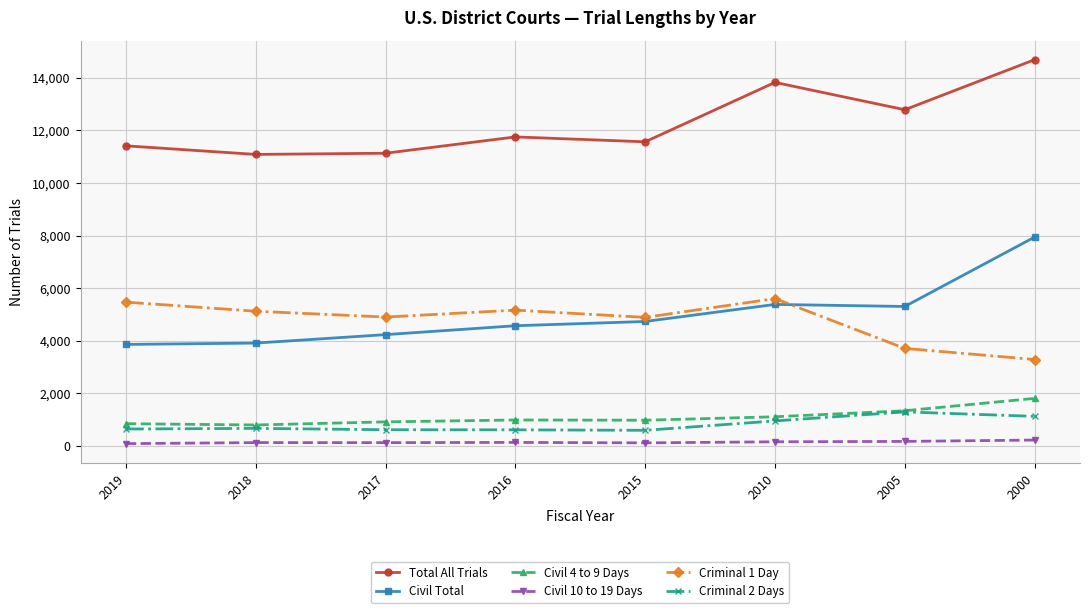

At which category is the sum across all series the highest?

2000